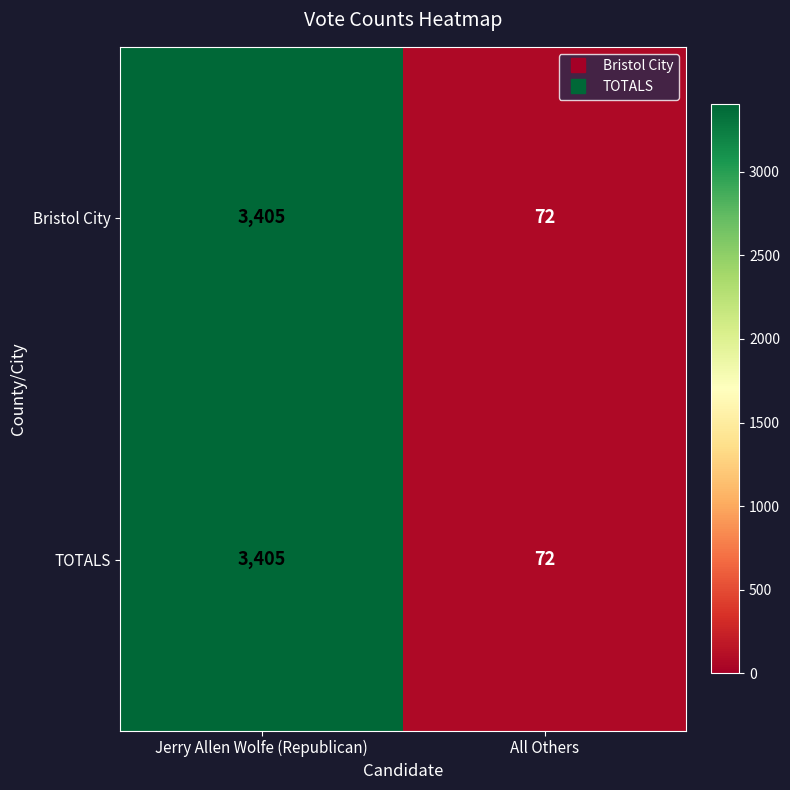

Where is Bristol City nearest to the value 1738?

All Others